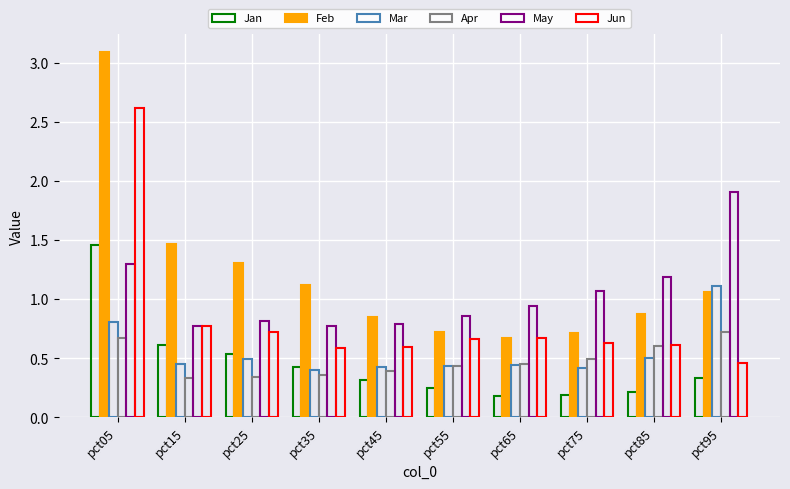

Which series has the largest range (max minus min)?

Feb